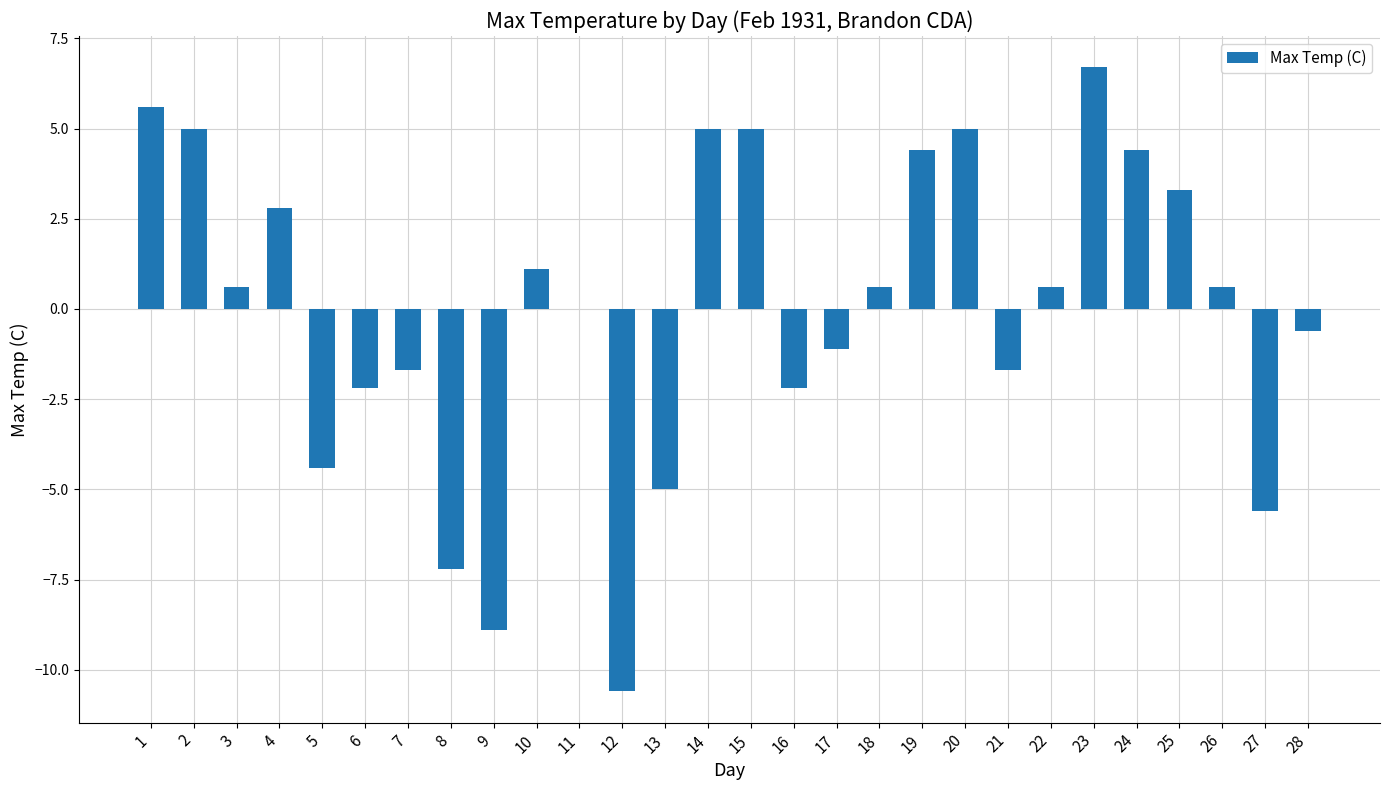

Are the bars horizontal?

No